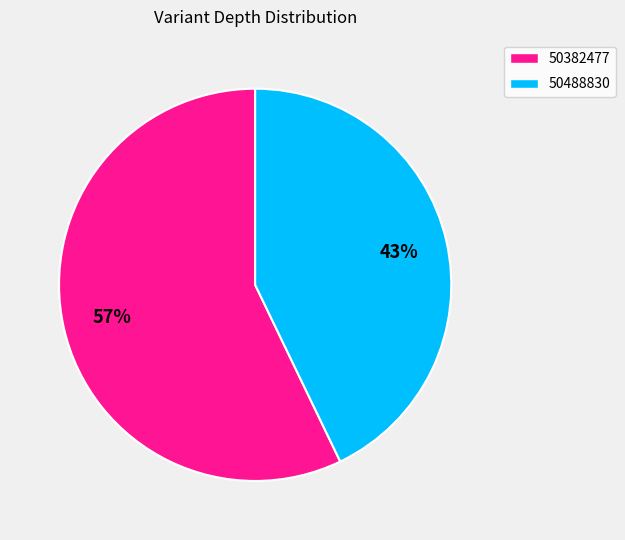

Count the number of slices in the pie.

2